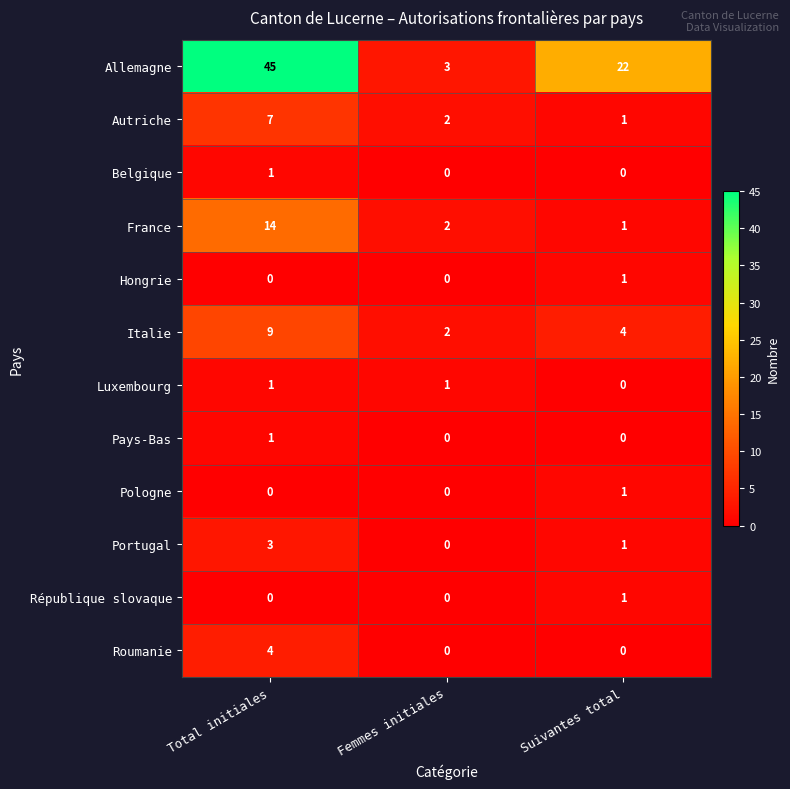

Count the number of categories in the chart.

3